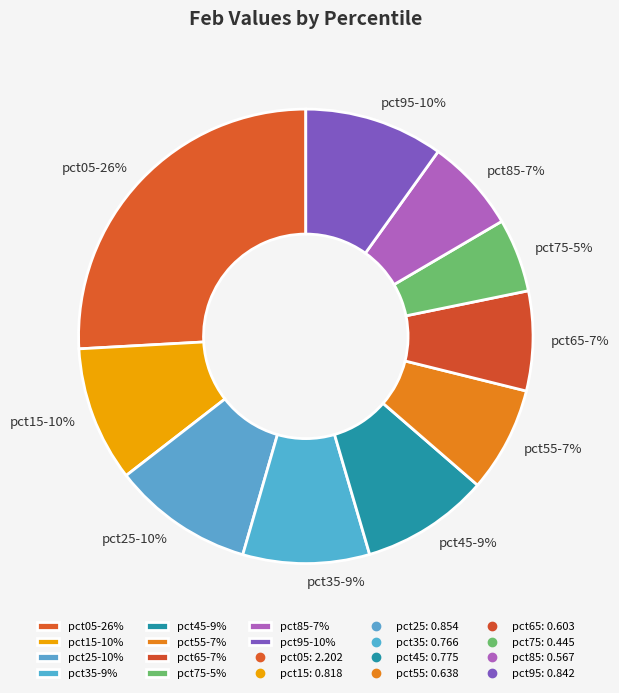

What percentage is the pct35 slice, to the nearest percent?

9%